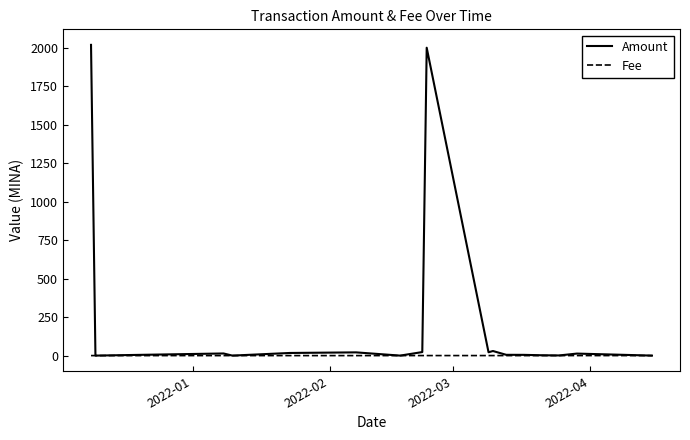

Which series has the largest total across all categories?

Amount